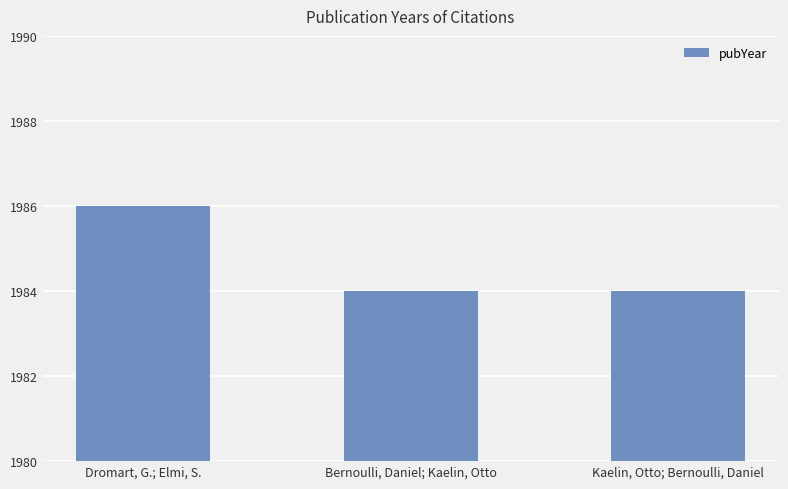

Reading right to left, what are all the values shown in this chart?

1984	1984	1986